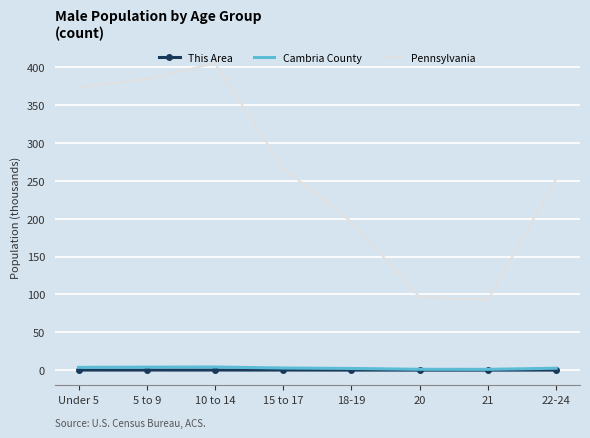

How many values in the Pennsylvania series are below 266?

4